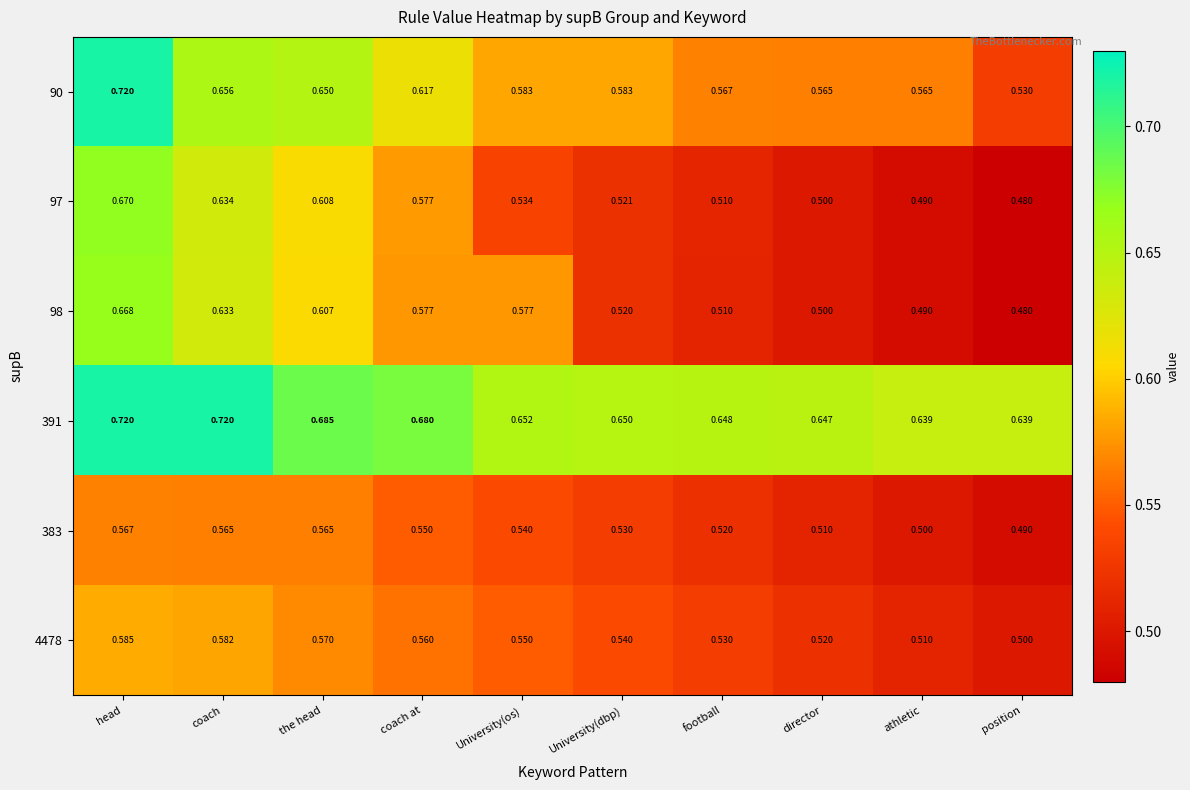

At which label is 4478 closest to 0?

position